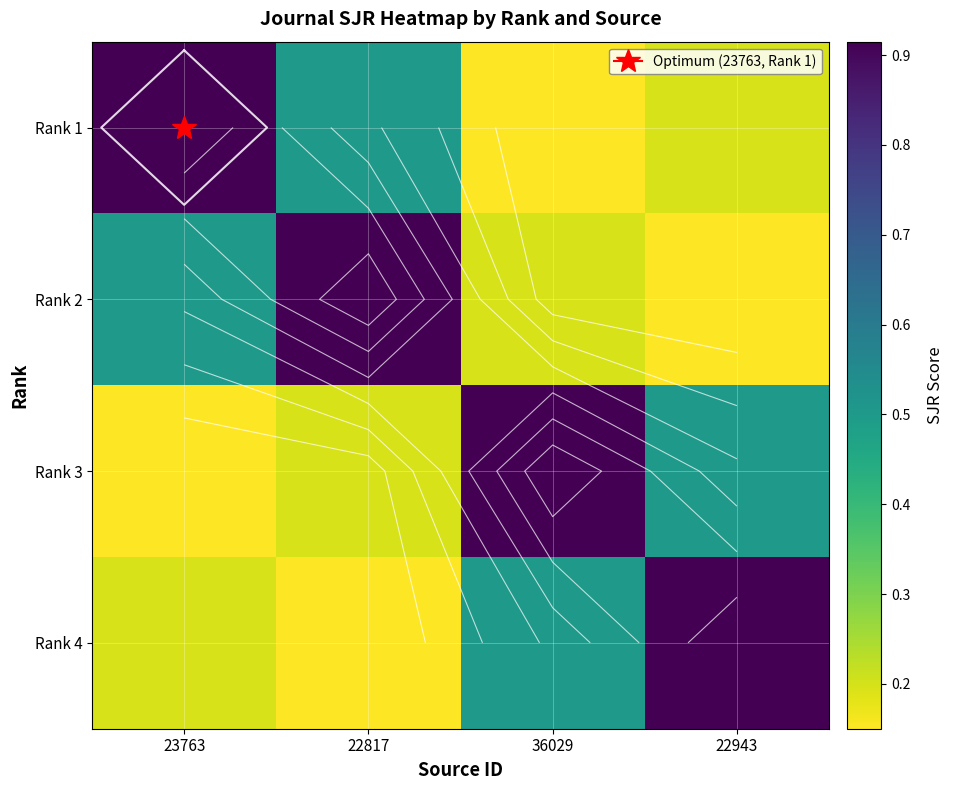

What is the approximate value of Rank 1 at 23763?

0.9